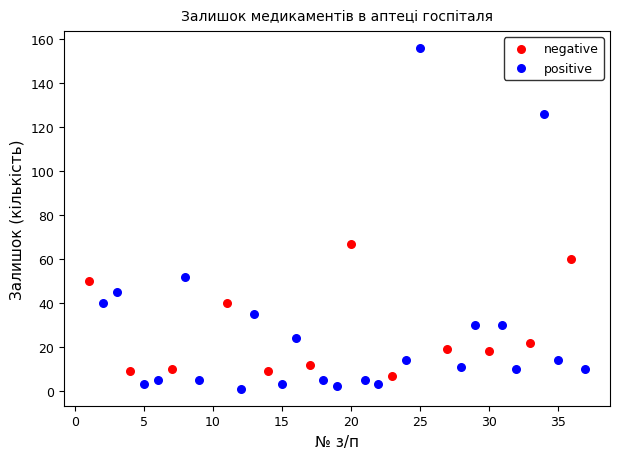

Which series reaches the maximum Y coordinate?

positive